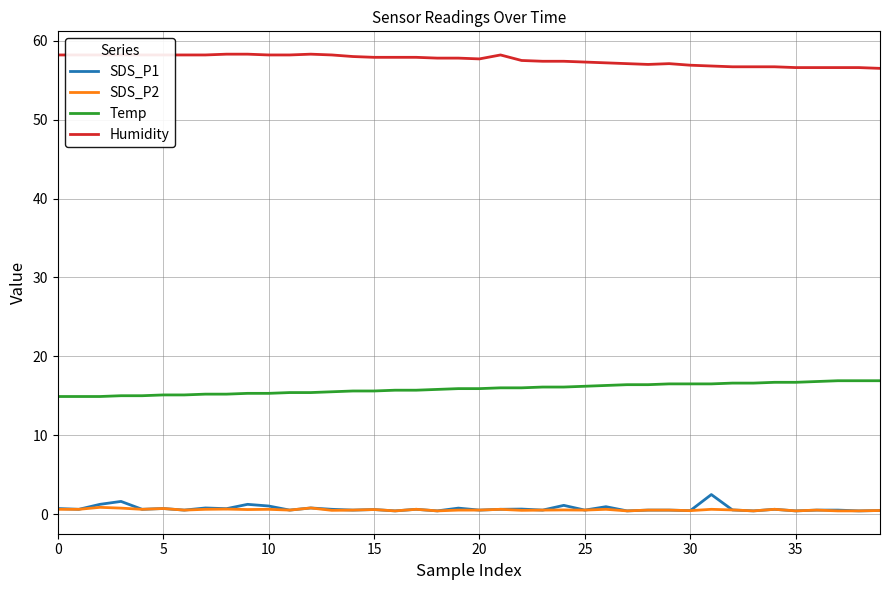

True or false: Temp and SDS_P1 intersect in this chart.

False